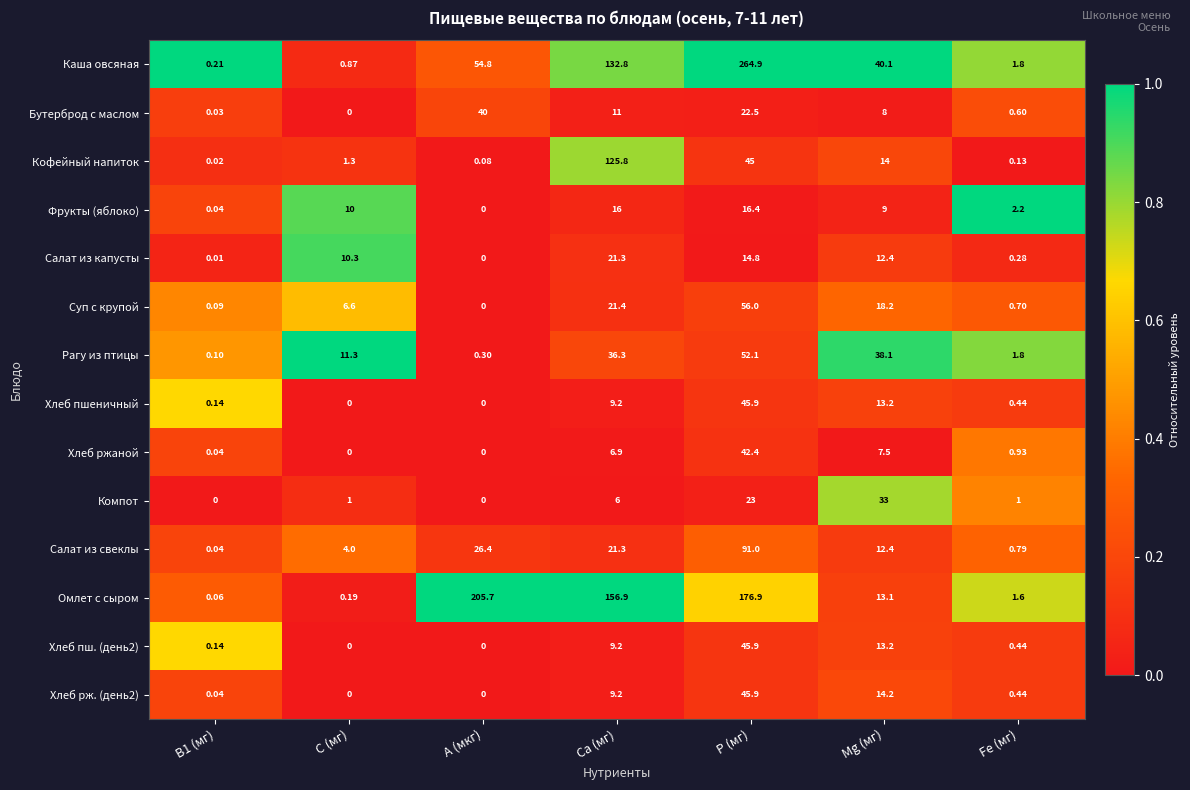

At which label is Хлеб пш. (день2) closest to 22?

Мg (мг)